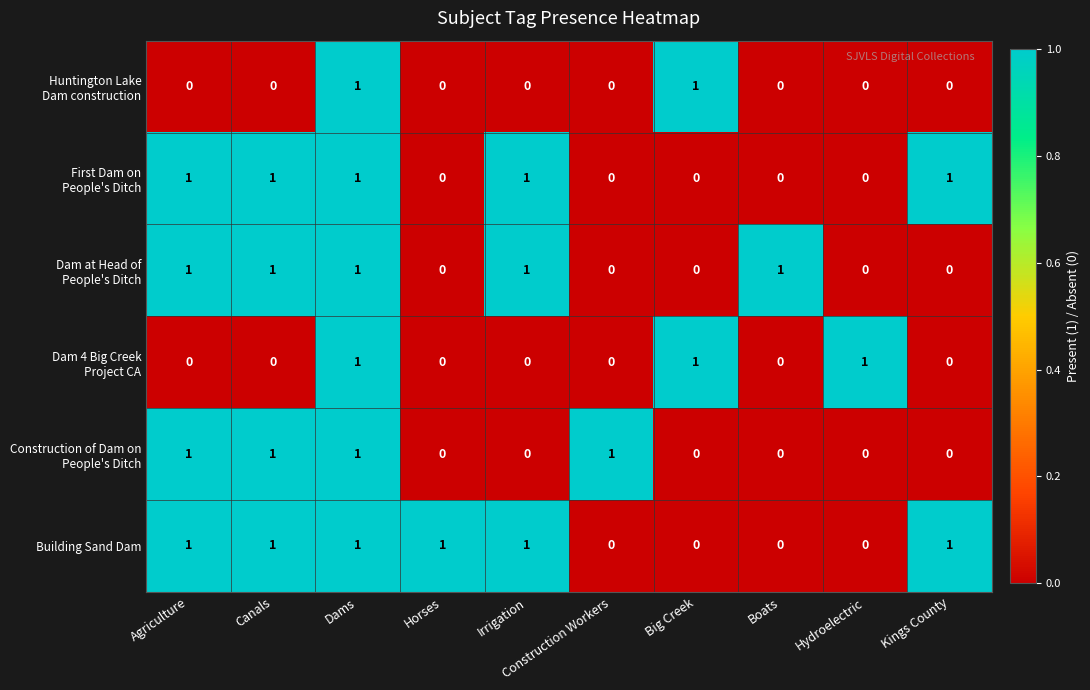

Which series has the largest total across all categories?

Building Sand Dam